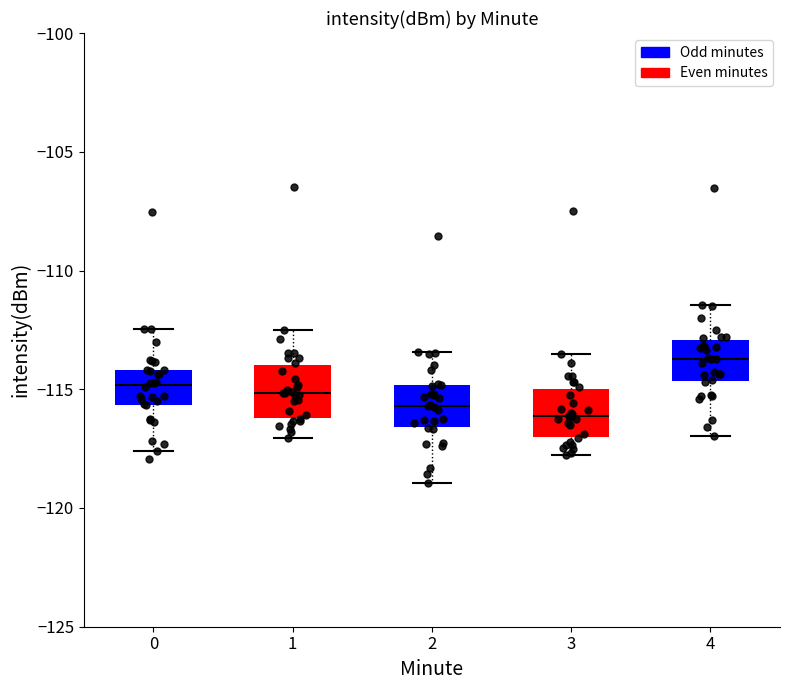

Where does the lower whisker of the box at x = 1 end on the y-axis? The values are not printed on the chart, so give them approximately, as read against the axis.

-117.0